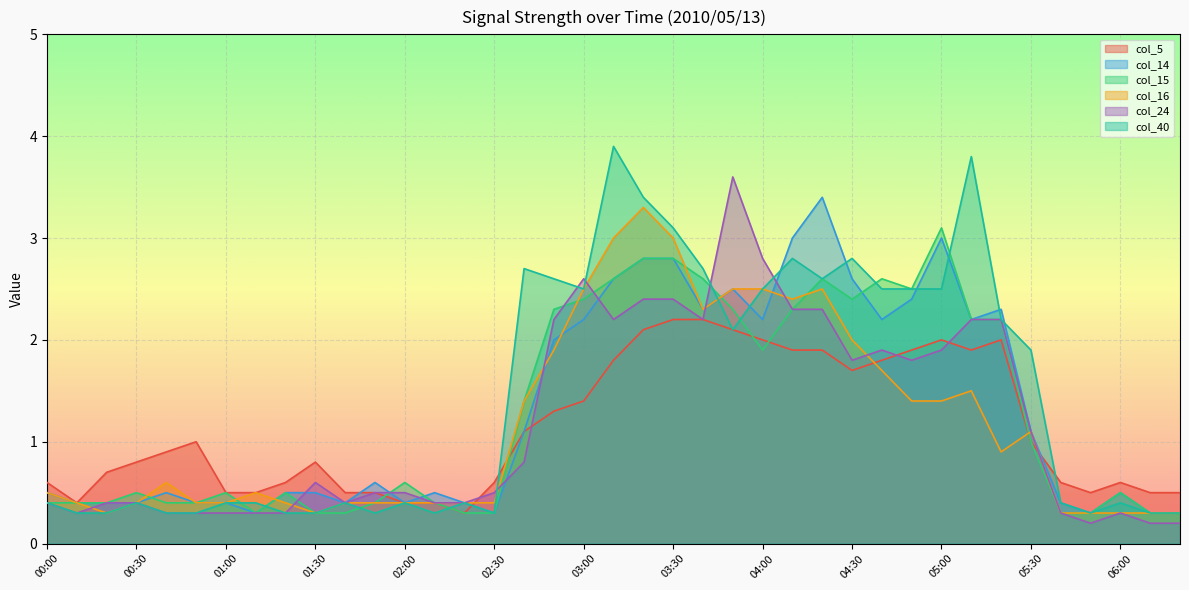

How many categories are shown in the chart?

39